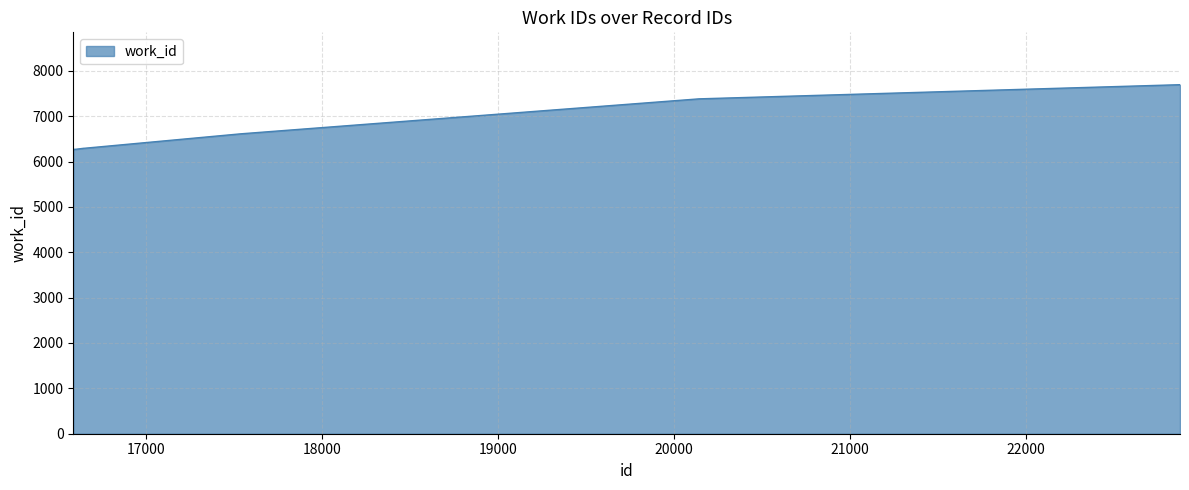

What is the greatest value displayed?

7694